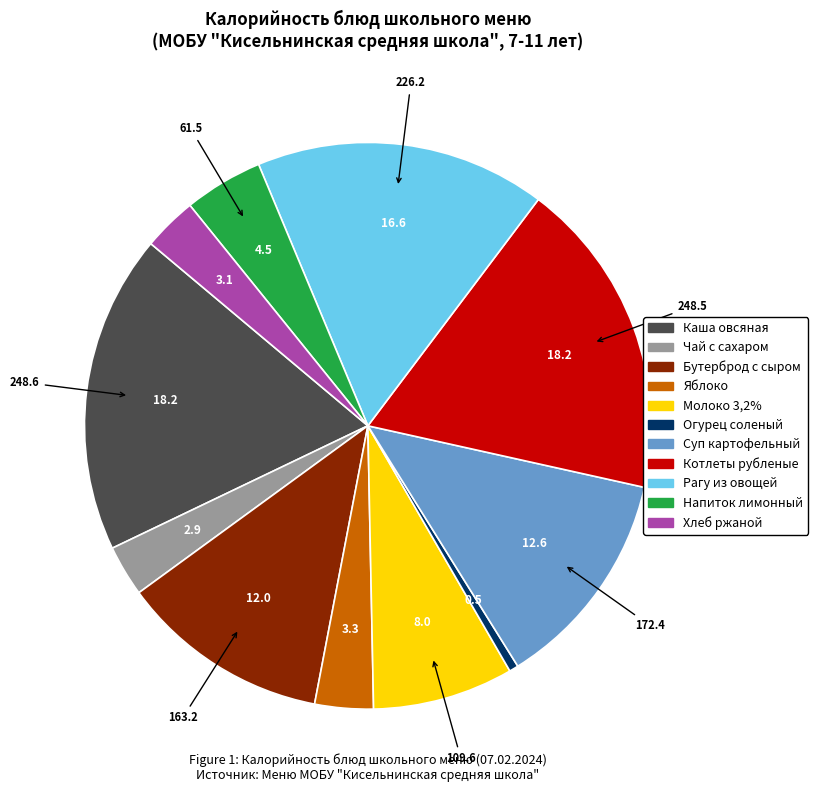

The Хлеб ржаной slice represents 3% of the pie. True or false?

True